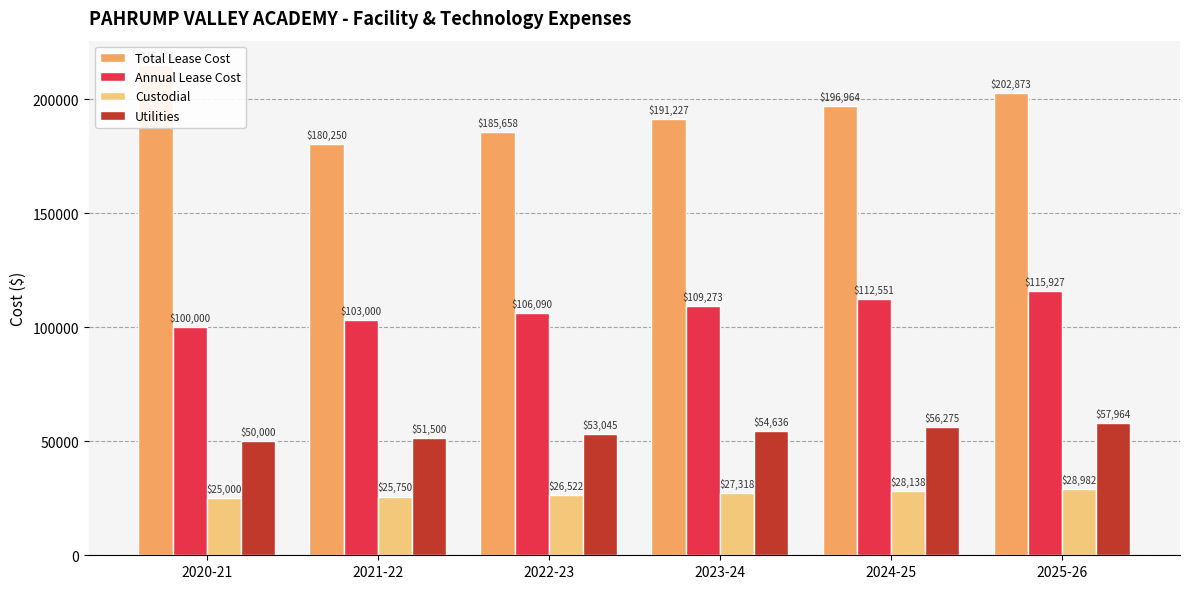

Reading right to left, extract all data points from this chart.

Total Lease Cost: 202873.0	196964.0	191227.2	185657.5	180250.0	215000.0
Annual Lease Cost: 115927.4	112550.9	109272.7	106090.0	103000.0	100000.0
Custodial: 28981.9	28137.7	27318.2	26522.5	25750.0	25000.0
Utilities: 57963.7	56275.4	54636.3	53045.0	51500.0	50000.0